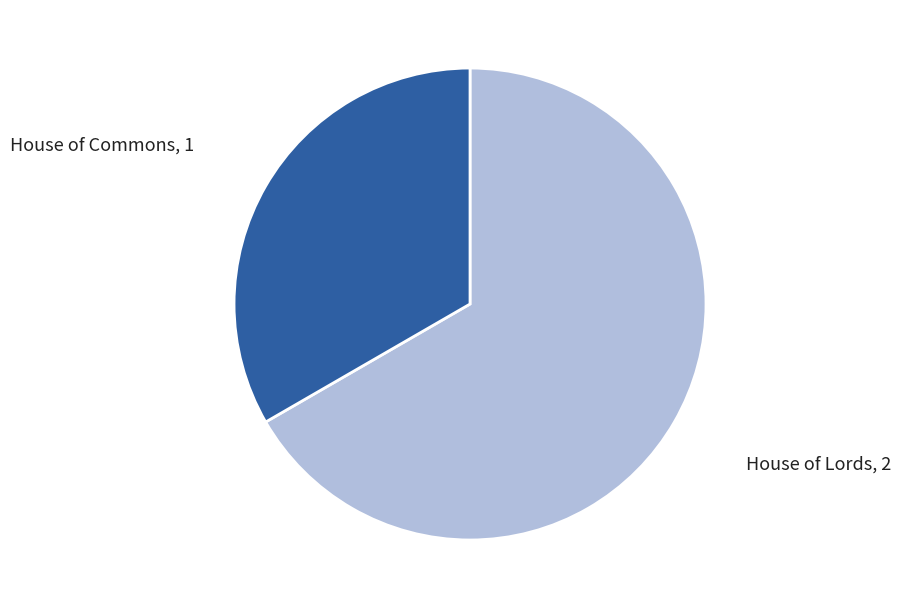

Does any single category account for the majority?

Yes